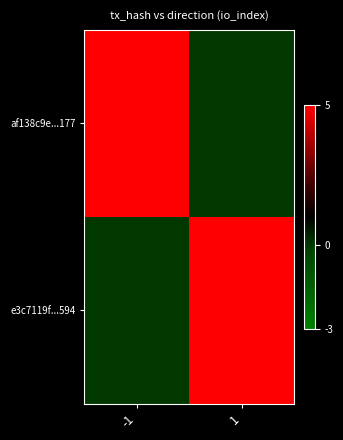

Which category has the lowest value across all series?

1